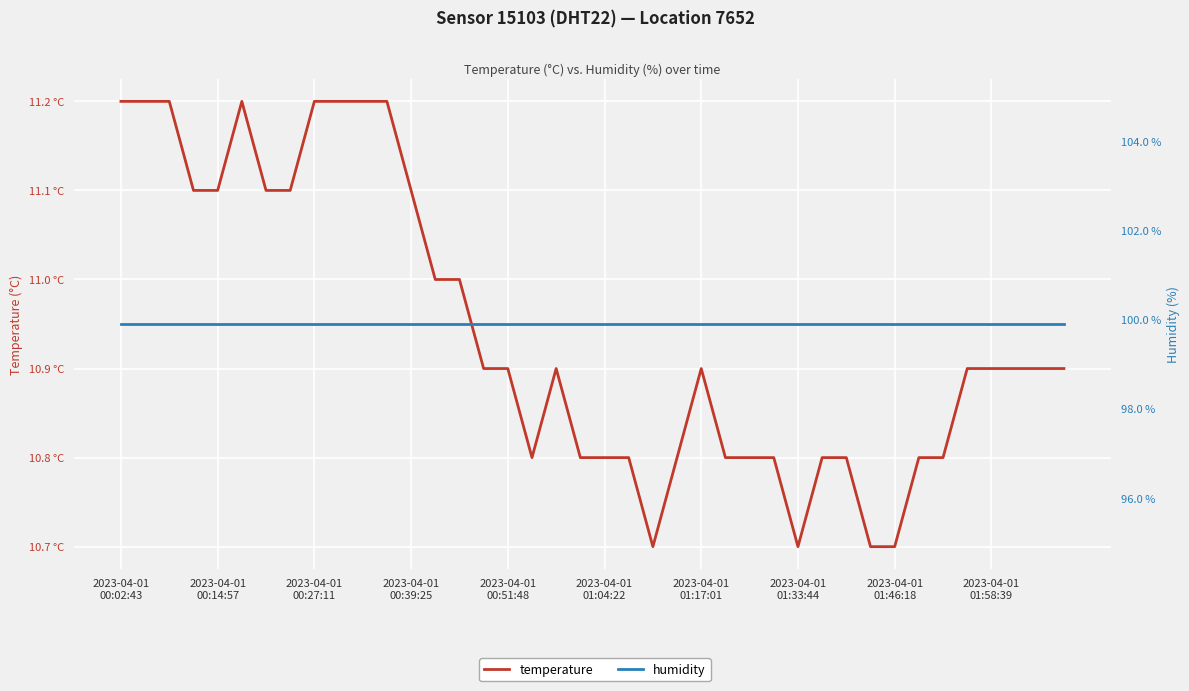

What is the approximate value of temperature at 2023-04-01 01:46:18?

10.7